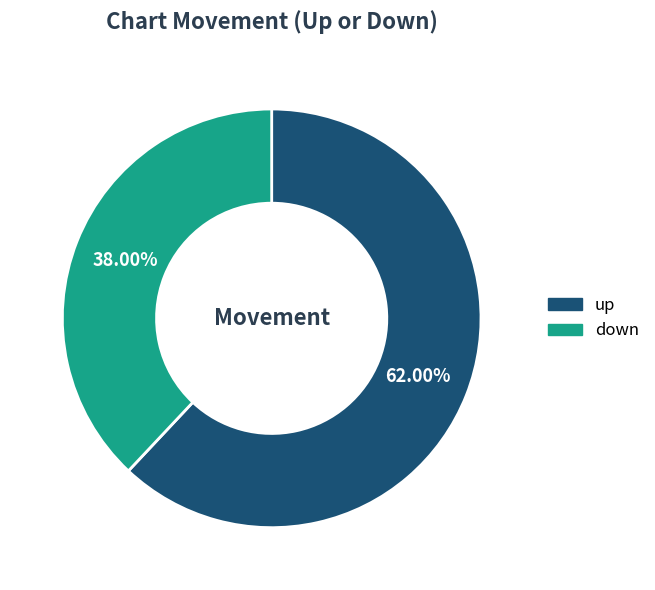

Combined, what portion of the pie is up and down?

100.0%